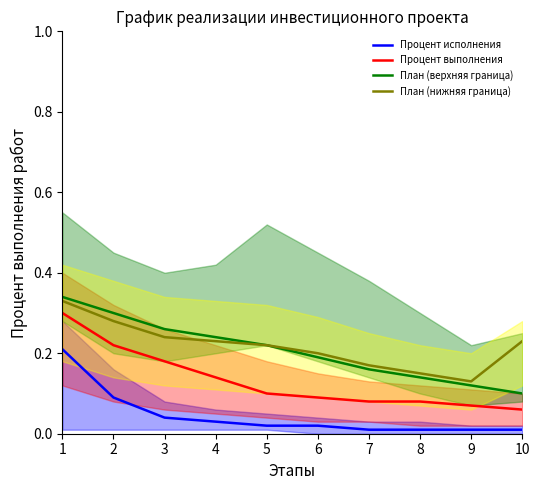

True or false: План (верхняя граница) and План (нижняя граница) cross at least once.

False